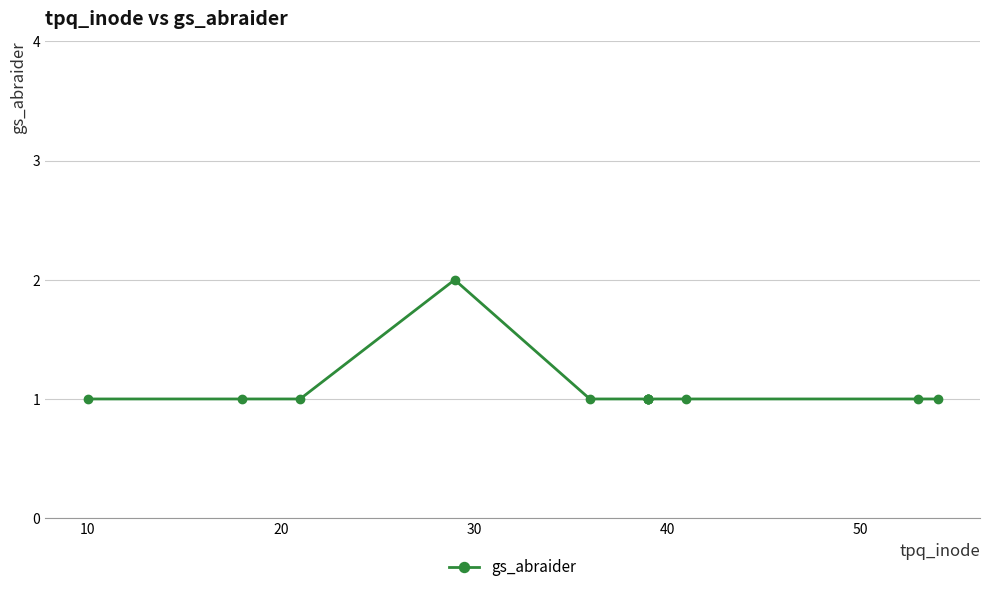

How many values exceed 1?

1